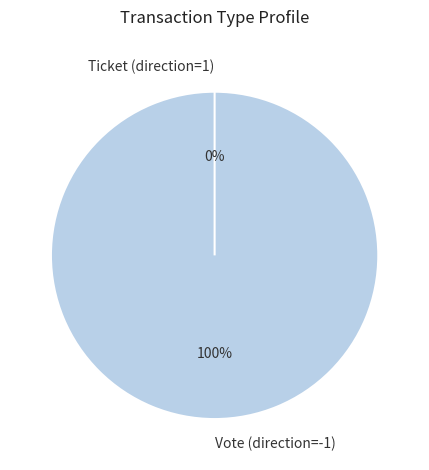

What is the change in value from Vote (direction=-1) to Ticket (direction=1)?

-1